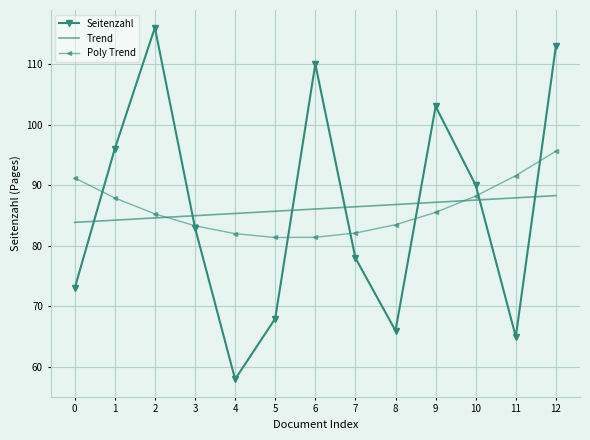

True or false: Poly Trend has more than 0 interior local peaks.

False